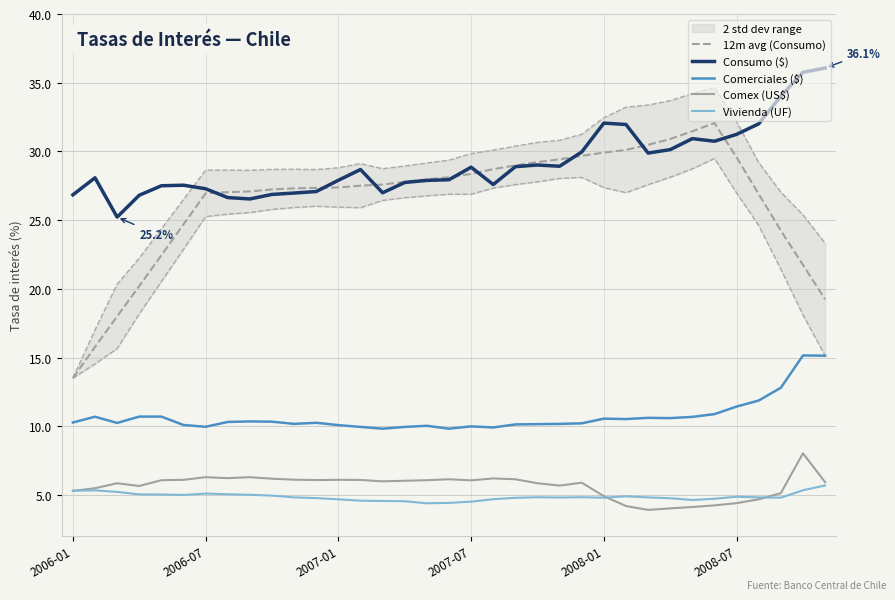

True or false: Vivienda (UF) has more than 2 points higher than both neighbors.

True